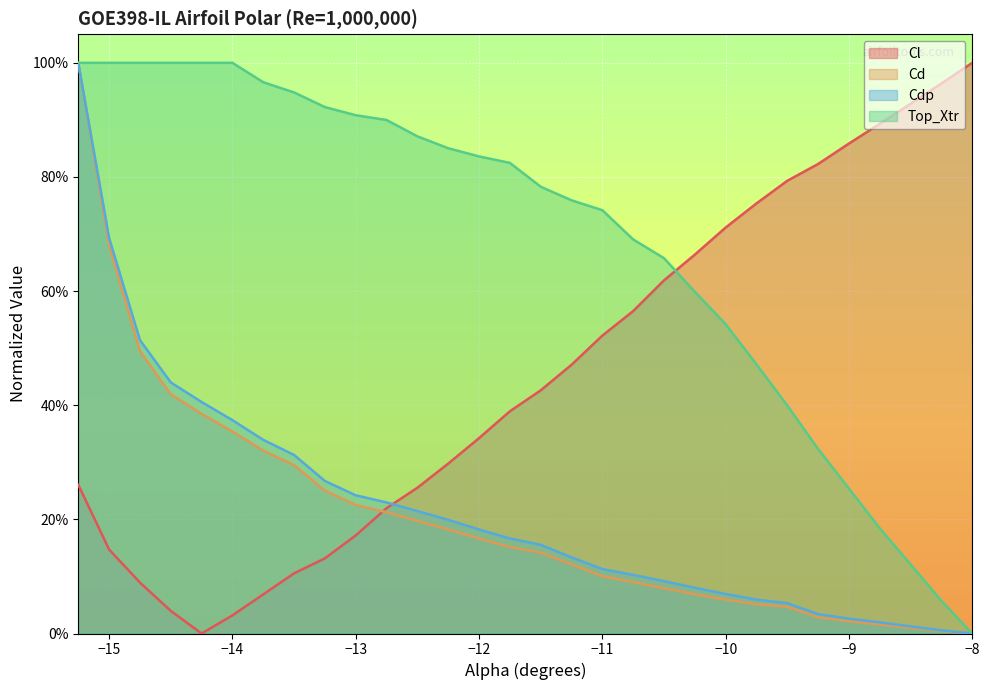

Reading left to right, extract all data points from this chart.

Cl: 0.3	0.1	0.1	0.0	0.0	0.0	0.1	0.1	0.1	0.2	0.2	0.3	0.3	0.3	0.4	0.4	0.5	0.5	0.6	0.6	0.7	0.7	0.8	0.8	0.8	0.9	0.9	0.9	1.0	1.0
Cd: 1.0	0.7	0.5	0.4	0.4	0.4	0.3	0.3	0.3	0.2	0.2	0.2	0.2	0.2	0.2	0.1	0.1	0.1	0.1	0.1	0.1	0.1	0.1	0.0	0.0	0.0	0.0	0.0	0.0	0.0
Cdp: 1.0	0.7	0.5	0.4	0.4	0.4	0.3	0.3	0.3	0.2	0.2	0.2	0.2	0.2	0.2	0.2	0.1	0.1	0.1	0.1	0.1	0.1	0.1	0.1	0.0	0.0	0.0	0.0	0.0	0.0
Top_Xtr: 1.0	1.0	1.0	1.0	1.0	1.0	1.0	0.9	0.9	0.9	0.9	0.9	0.9	0.8	0.8	0.8	0.8	0.7	0.7	0.7	0.6	0.5	0.5	0.4	0.3	0.3	0.2	0.1	0.1	0.0